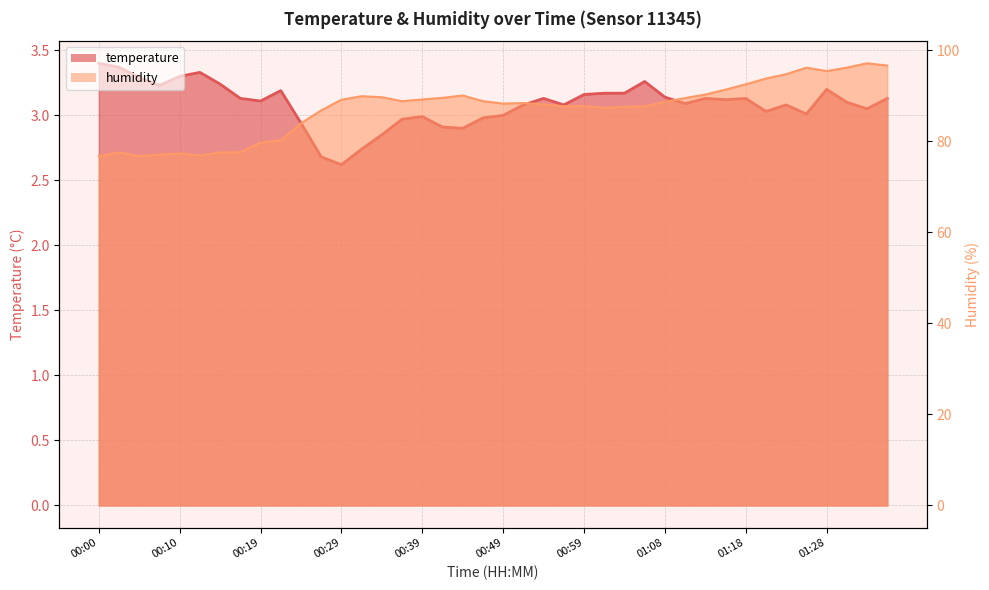

Is the value of temperature_line at 00:39 greater than the value of humidity_line at 29?

No